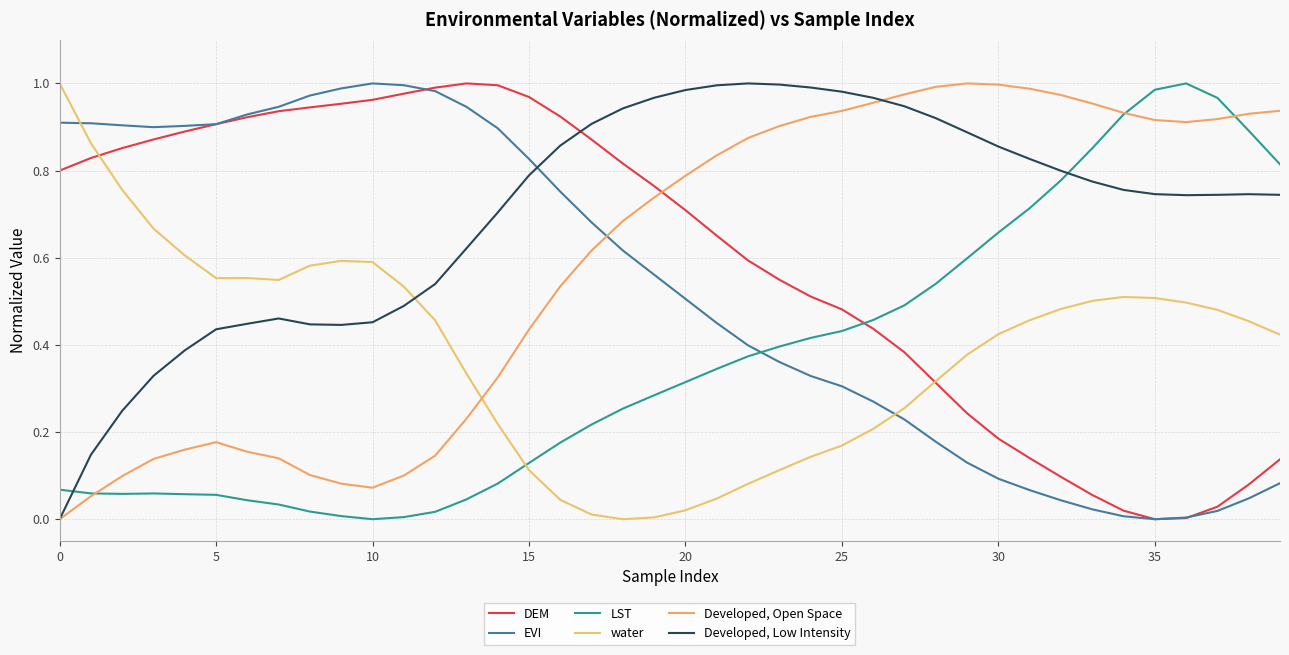

Which series has the largest total across all categories?

Developed, Low Intensity